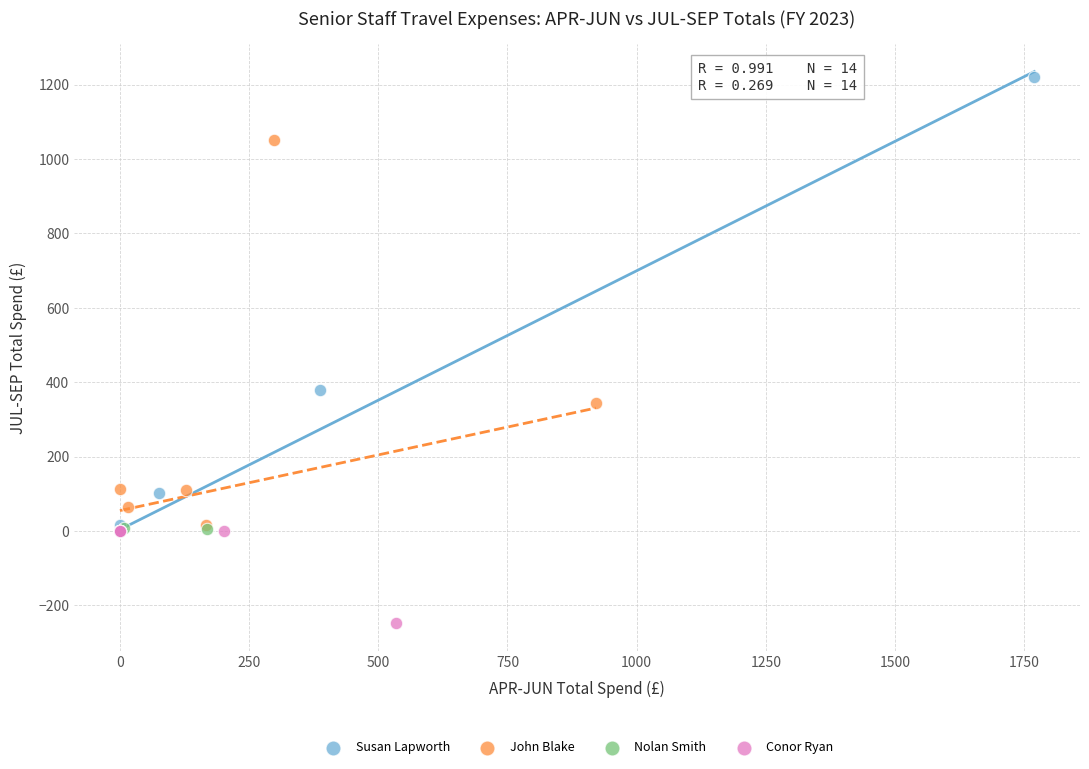

Which series reaches the maximum Y coordinate?

Susan Lapworth